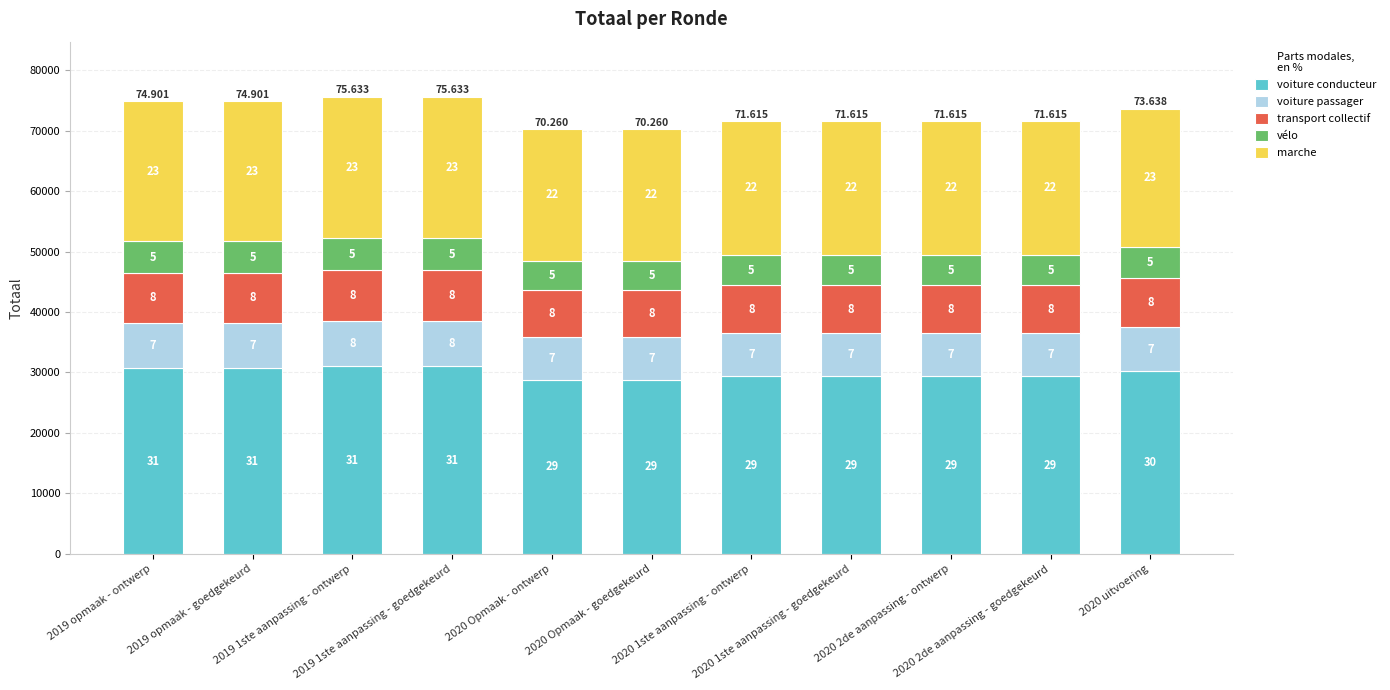

How many bars are there in total?

11